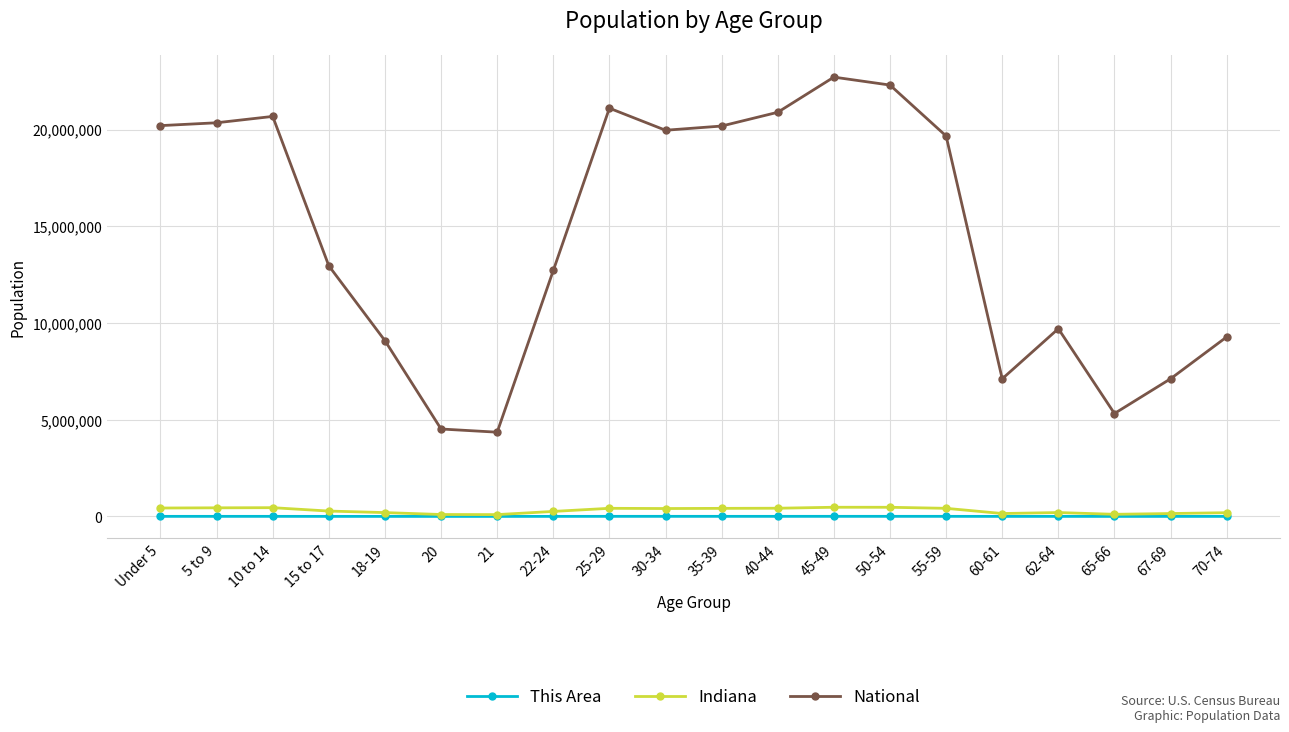

True or false: Indiana and National cross at least once.

False